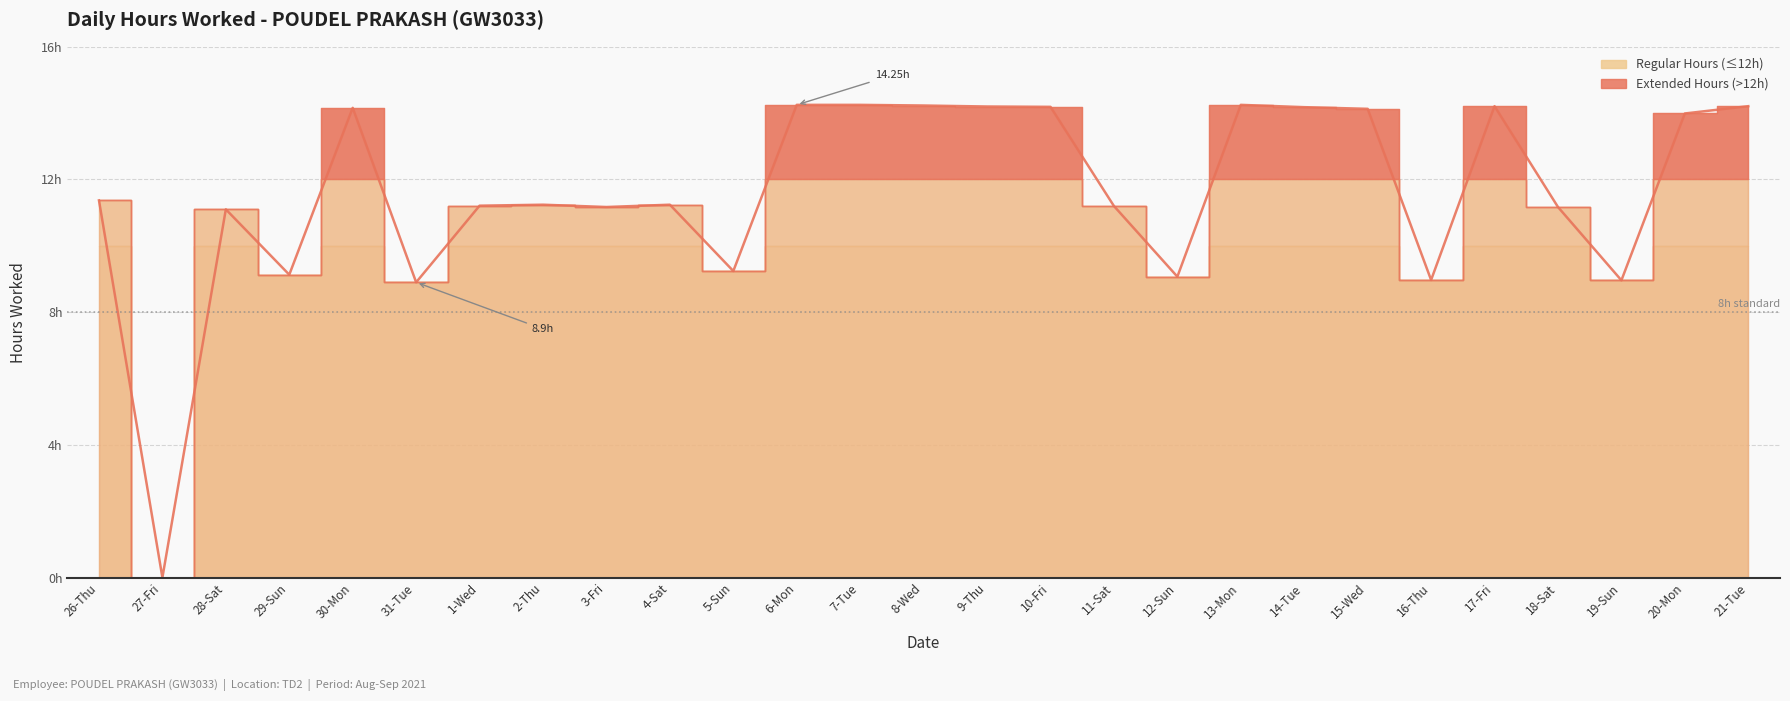

What is the difference between the maximum and minimum values?

14.2